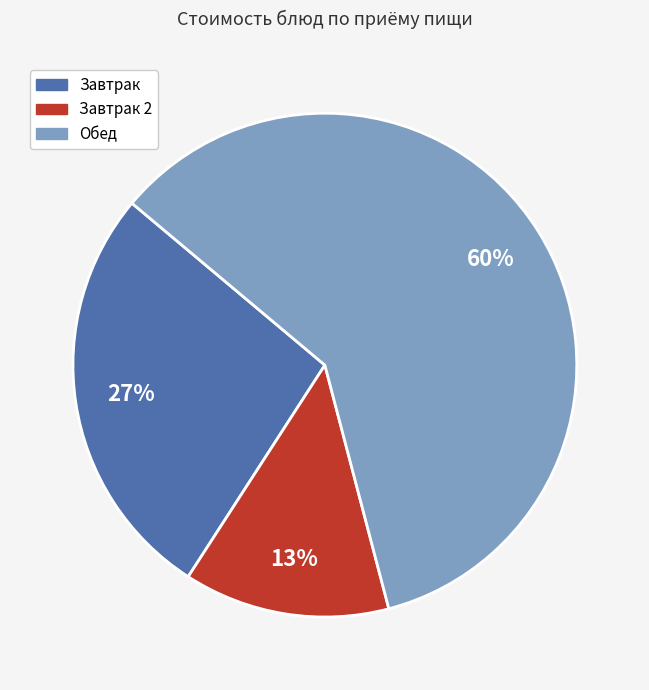

Is it true that Завтрак 2 is 13% of the pie?

True